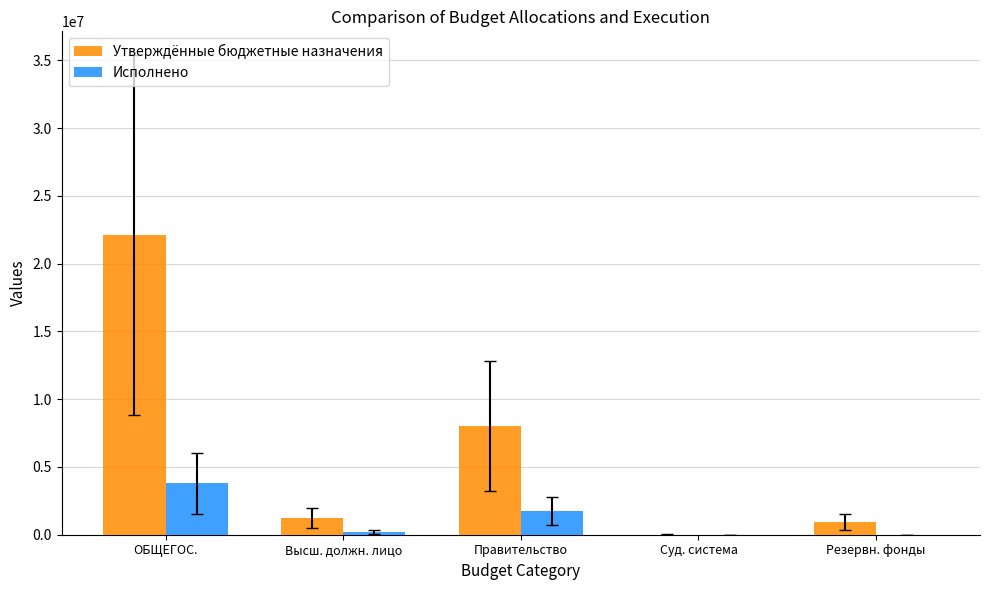

Is it true that Утверждённые бюджетные назначения equals 934596.0 at Резервн. фонды?

True